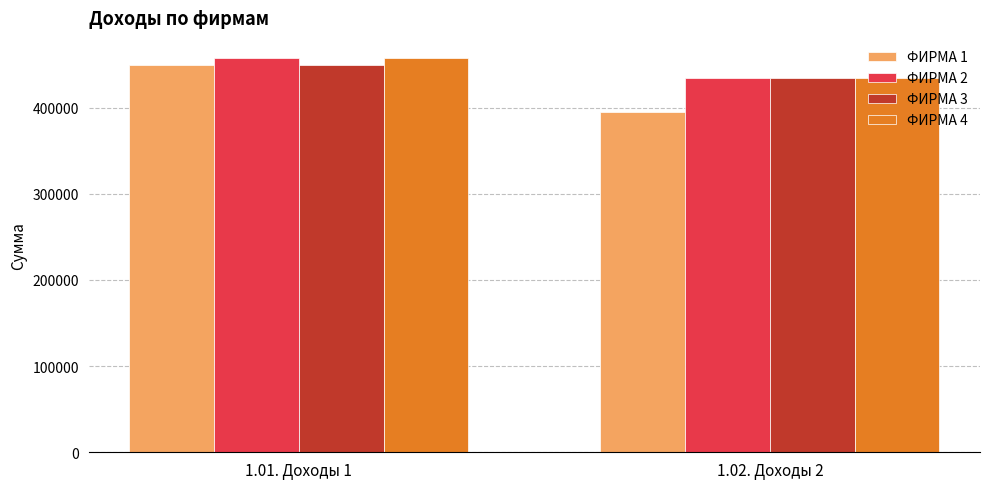

Reading right to left, transcribe all the data shown in this chart.

ФИРМА 1: 395128	450000
ФИРМА 2: 434564	458000
ФИРМА 3: 434564	450000
ФИРМА 4: 434564	458000